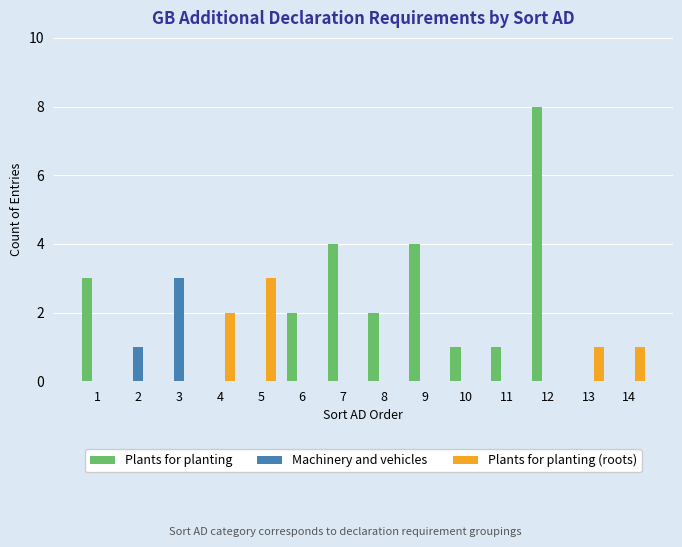

Which series has the largest total across all categories?

Plants for planting